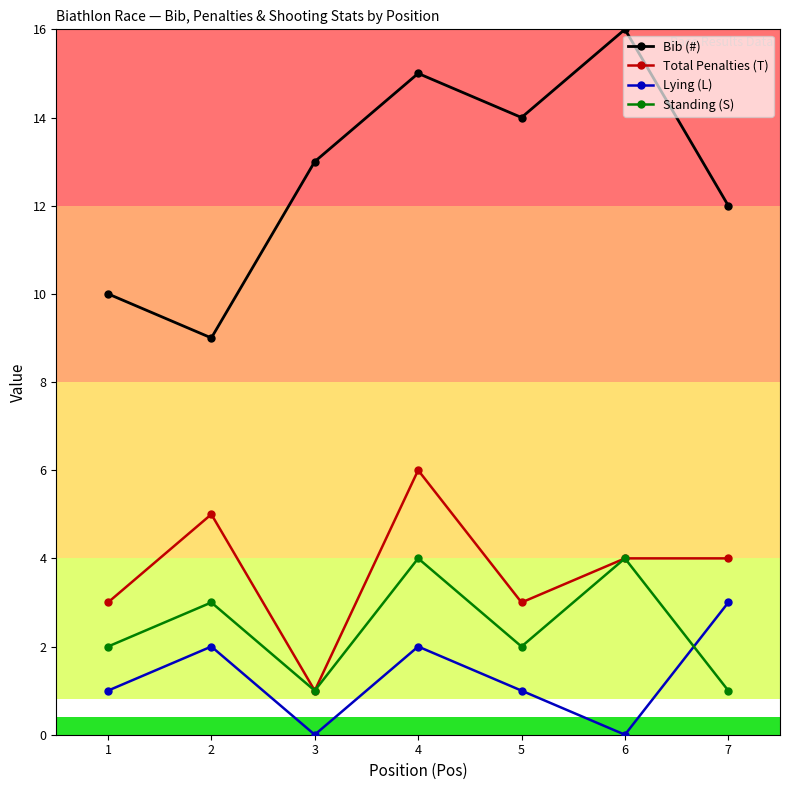

What are all the series names shown in the legend?

Bib (#), Total Penalties (T), Lying (L), Standing (S)